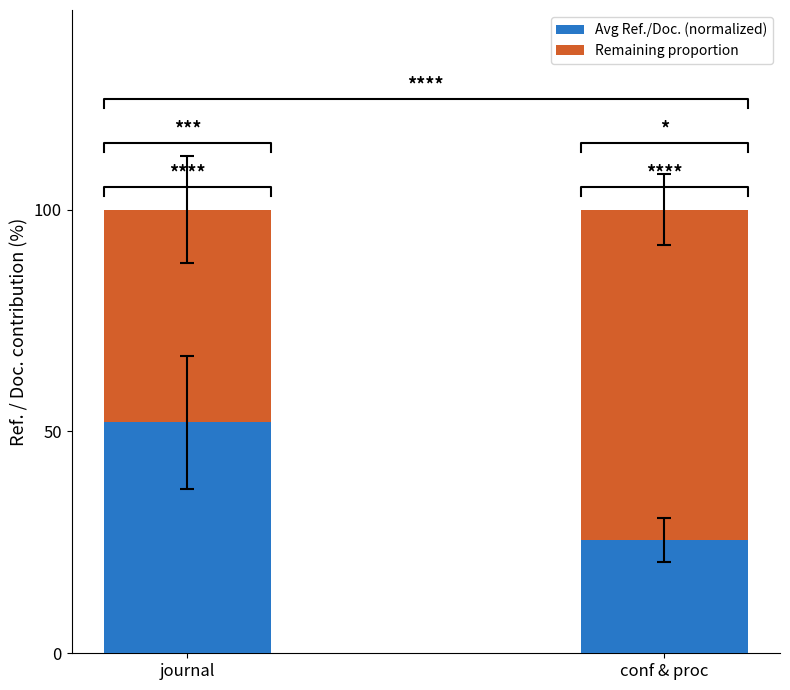

Read the Remaining proportion value at conf & proc.

74.4